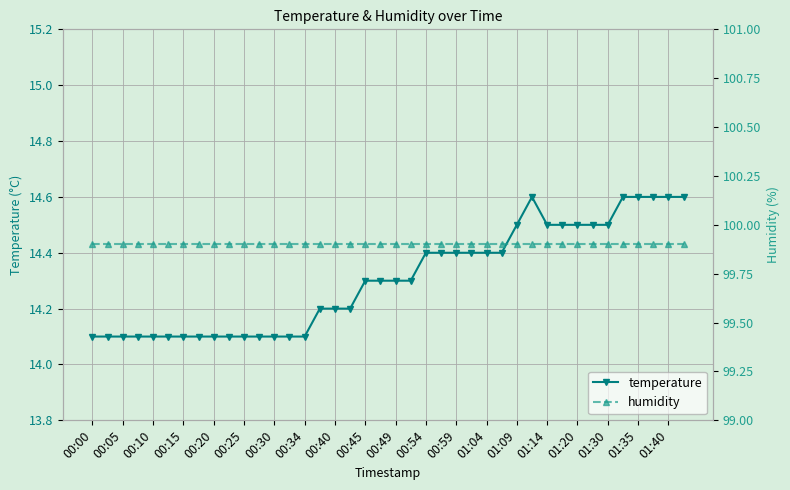

What is the greatest value displayed?

99.9